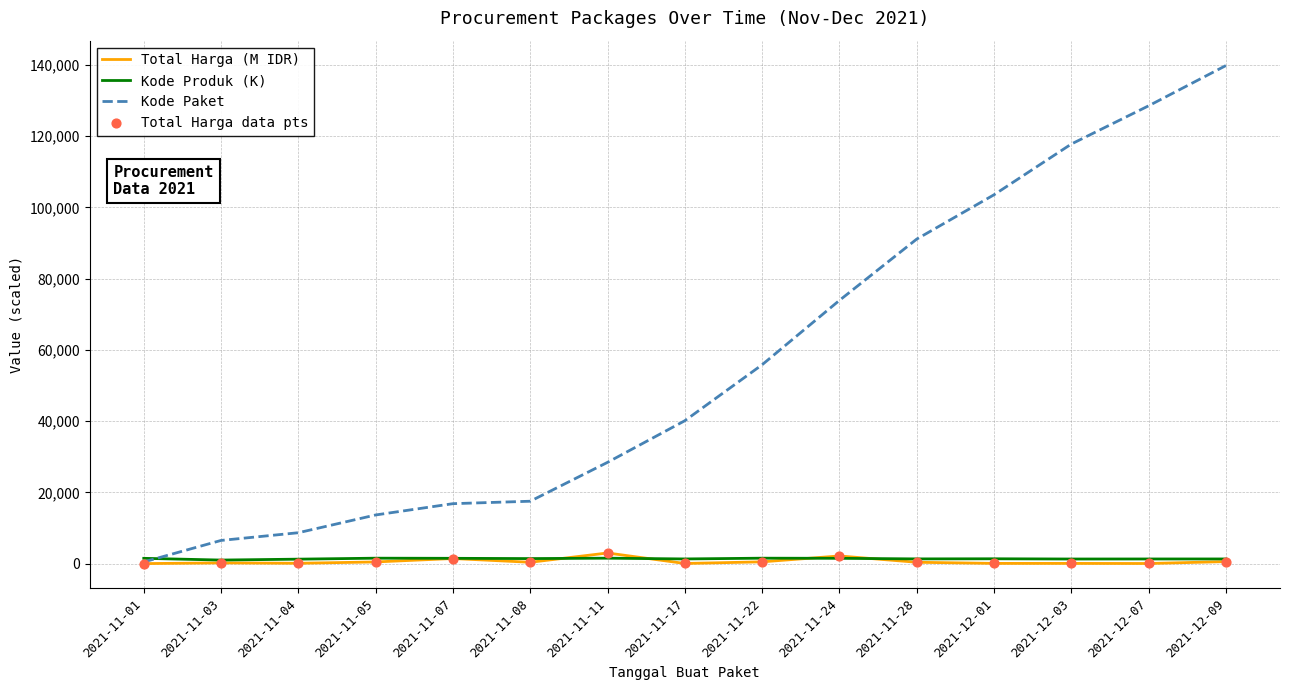

What is the total value across all series at 2021-12-01?

104948.1